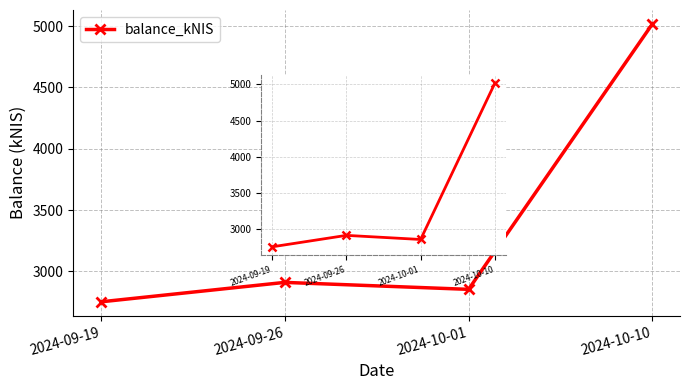

Rank the categories by value from highest to lowest.

2024-10-10, 2024-09-26, 2024-10-01, 2024-09-19